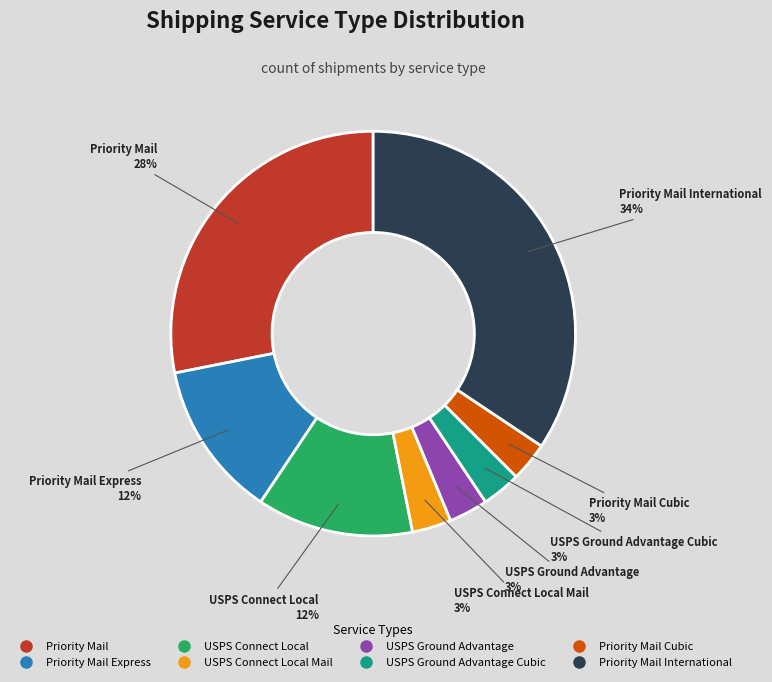

Count the number of slices in the pie.

8